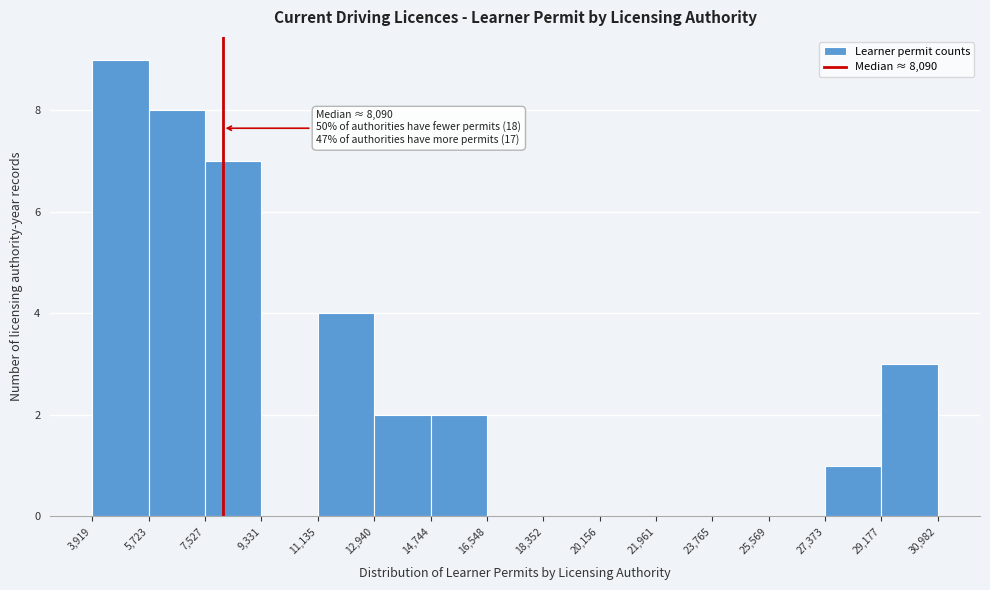

Which range on the x-axis has the tallest bar?

3,919 to 5,723